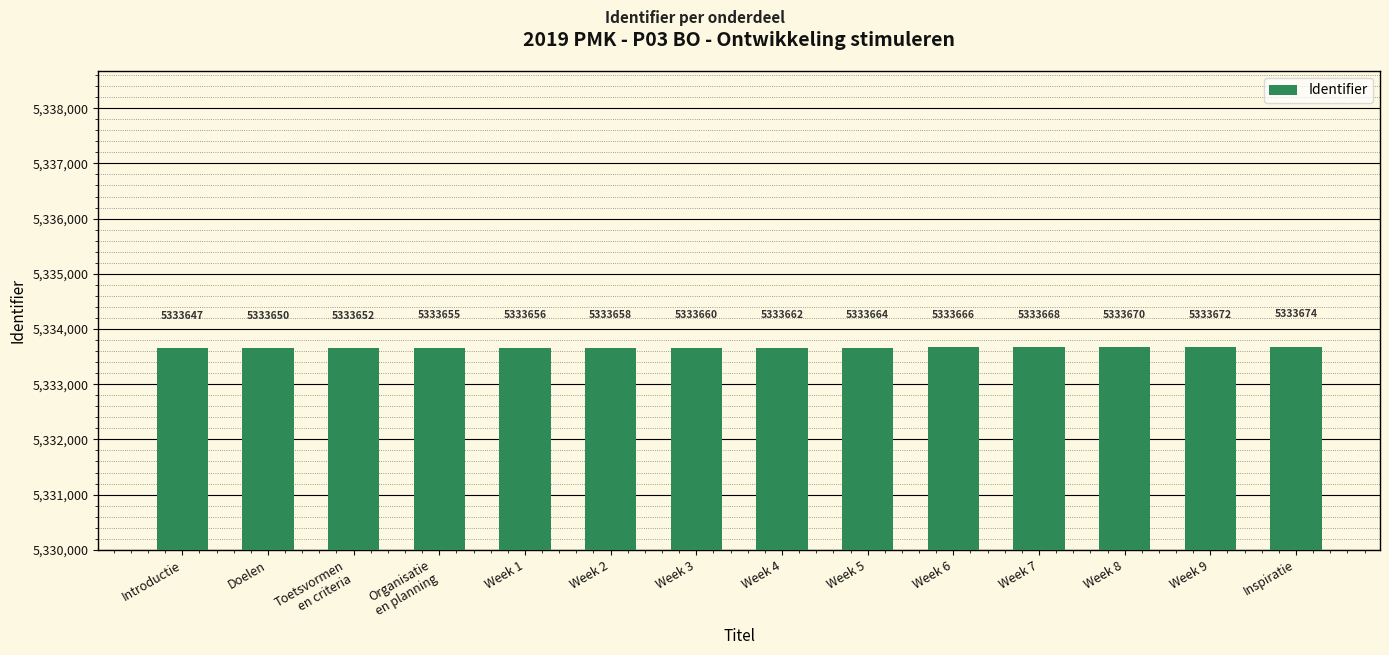

Does the chart contain any negative values?

No